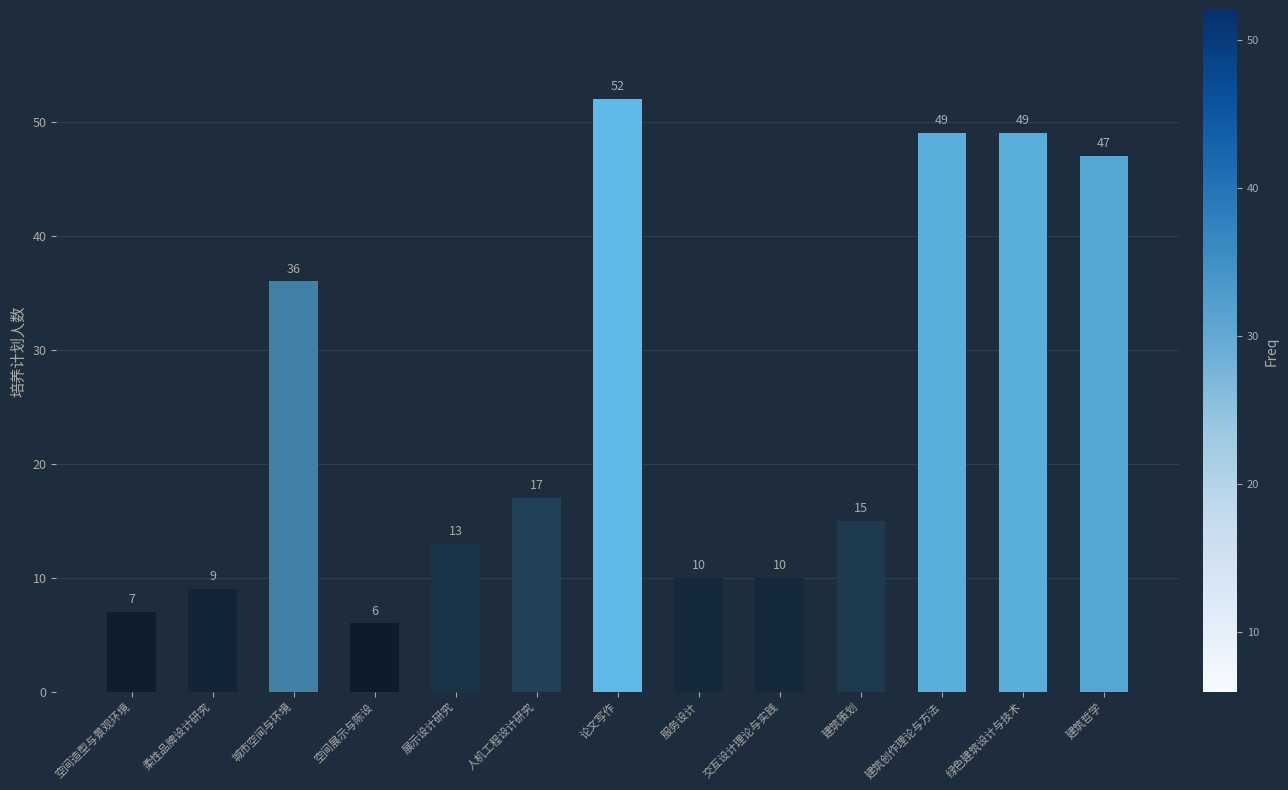

How many data points does each series have?

13